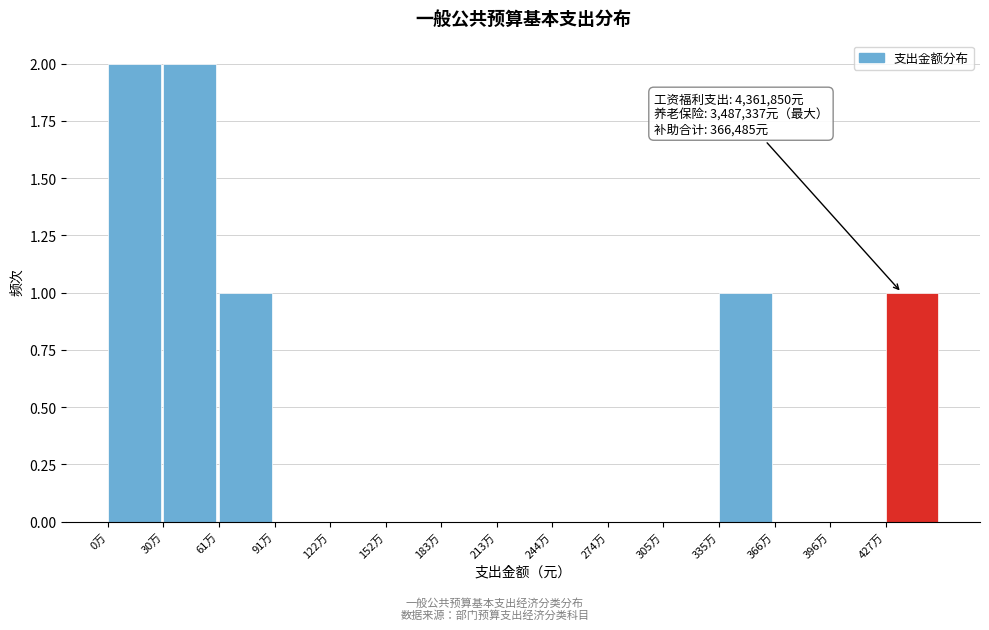

Reading left to right, list all the values displayed in this chart.

0万=2	30万=2	61万=1	91万=0	122万=0	152万=0	183万=0	213万=0	244万=0	274万=0	305万=0	335万=1	366万=0	396万=0	427万=1